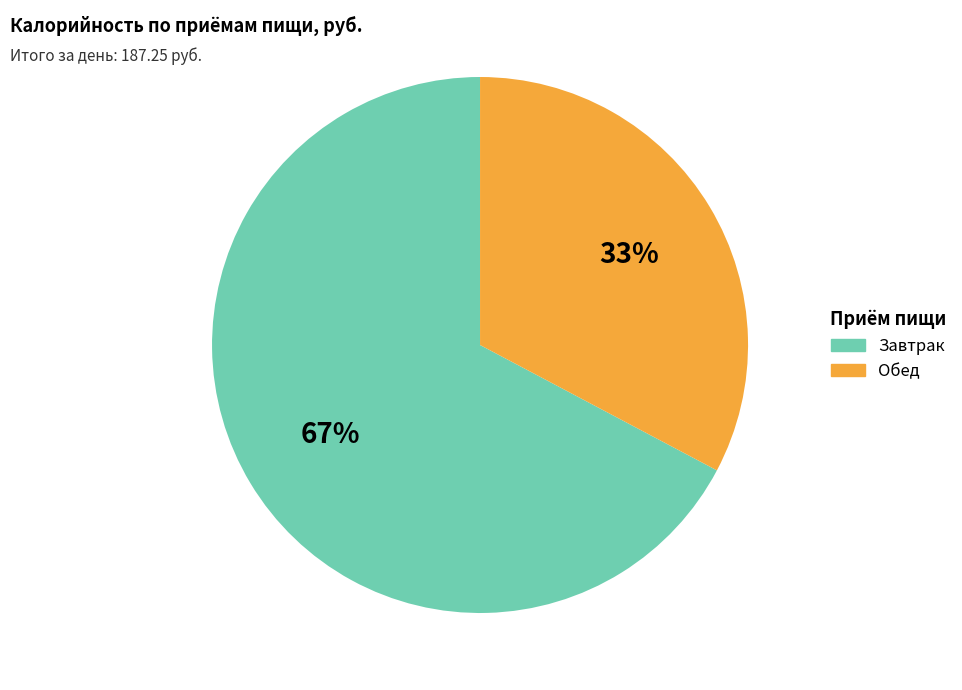

How many segments does this pie chart have?

2